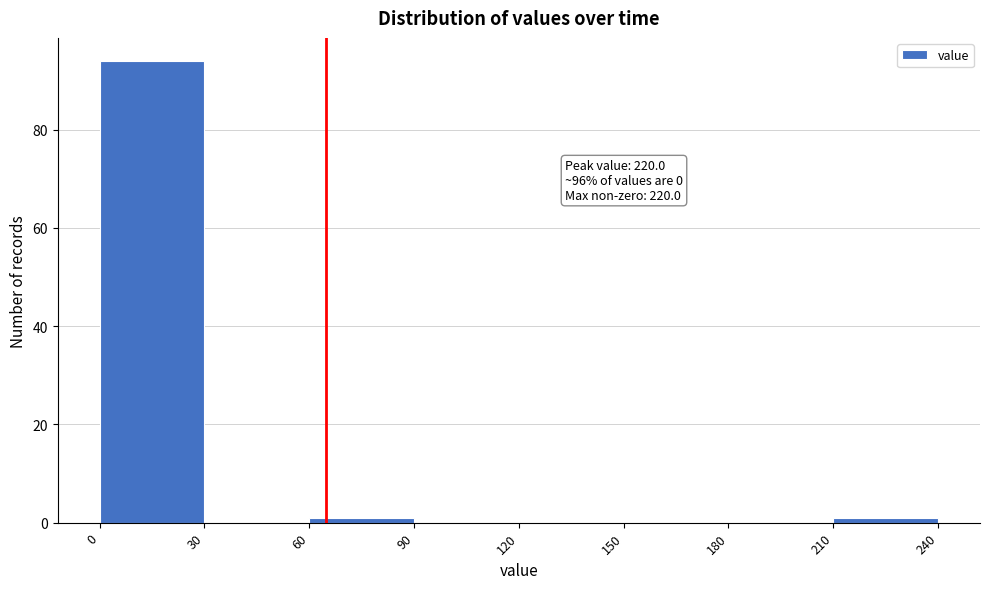

Which range on the x-axis has the tallest bar?

0 to 30